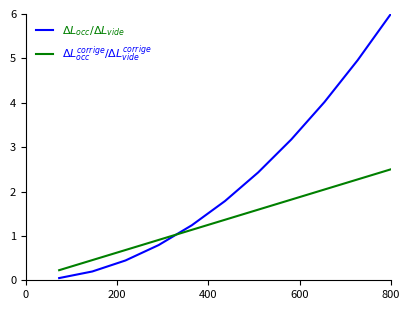

What is the maximum value for $\Delta L^{corrige}_{occ} / \Delta L^{corrige}_{vide}$?

2.5